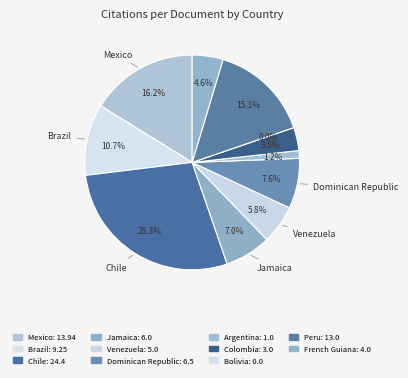

Is there any slice that represents more than half of the pie?

No